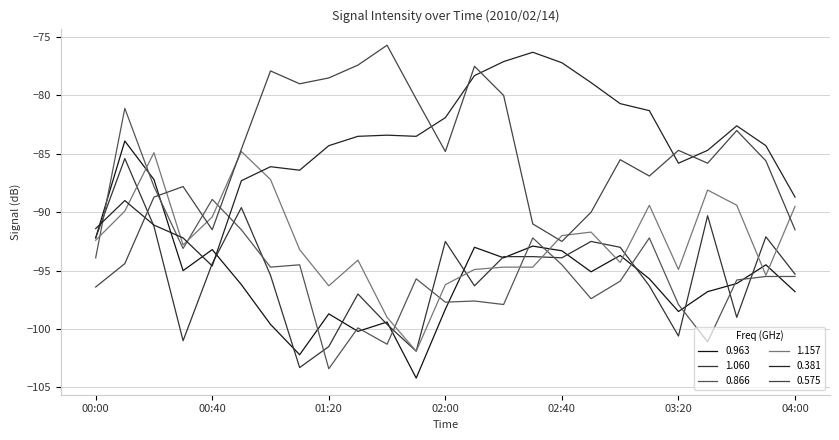

What is the greatest value displayed?

-75.7